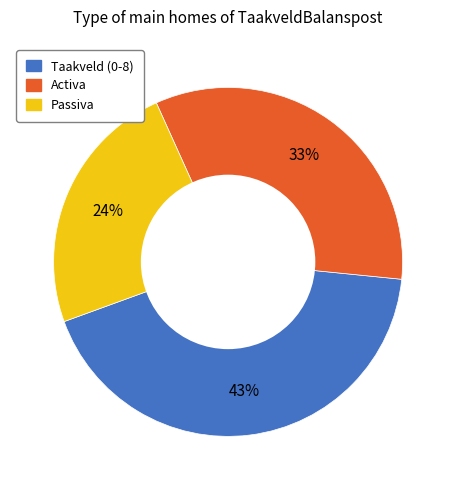

To the nearest percent, what is the average slice percentage?

33%